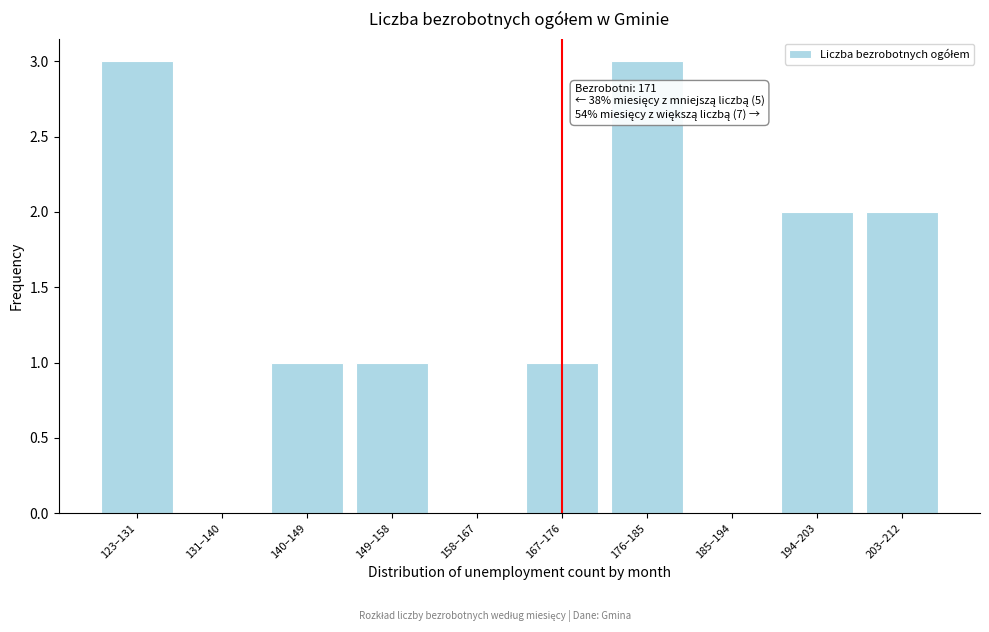

Reading left to right, what are all the values shown in this chart?

123–131=3	131–140=0	140–149=1	149–158=1	158–167=0	167–176=1	176–185=3	185–194=0	194–203=2	203–212=2